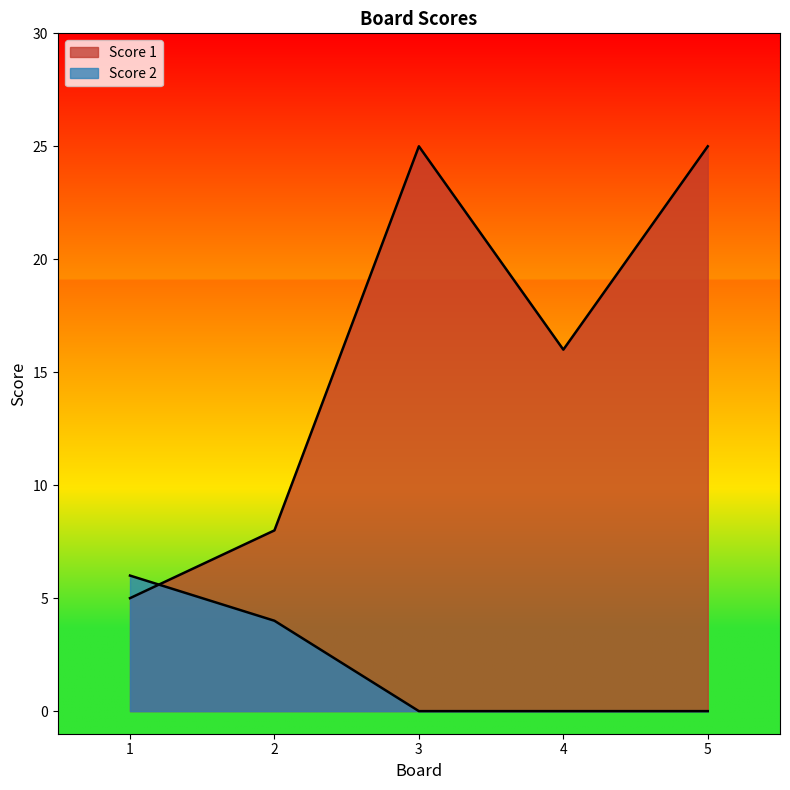

True or false: Score 2 has more than 1 points higher than both neighbors.

False